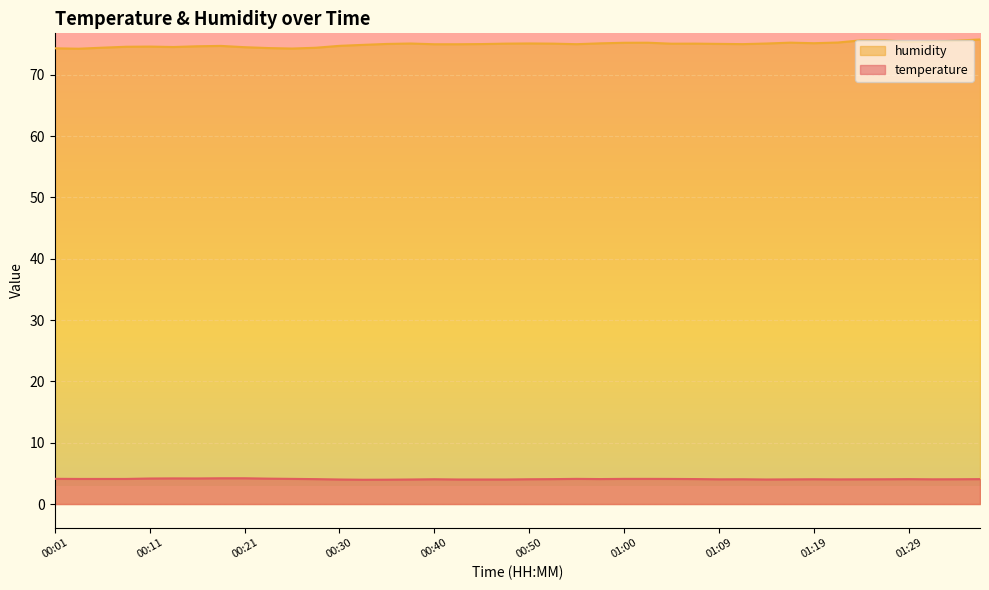

Where is the first local maximum for temperature?

00:13